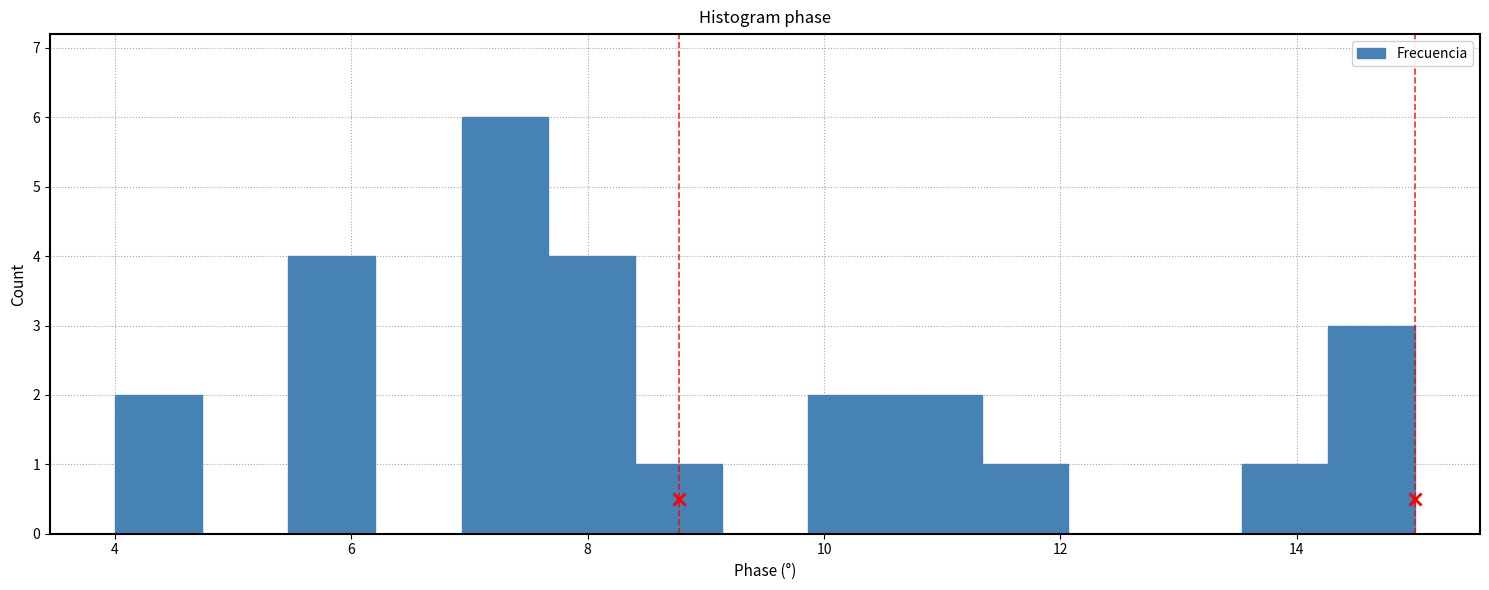

Read against the x-axis, roughly where is the centre of the tallest bar?

7.4